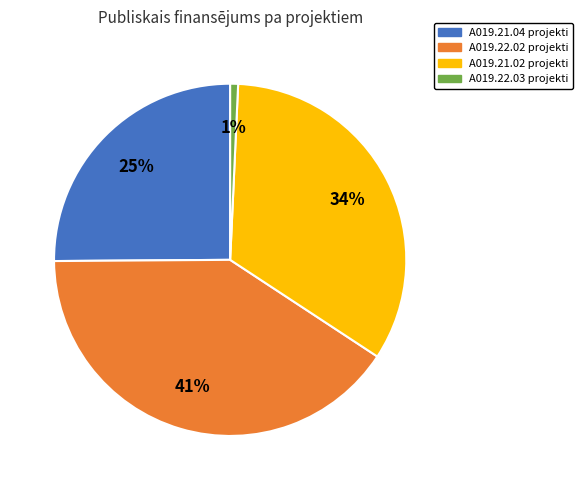

Does any single category account for the majority?

No